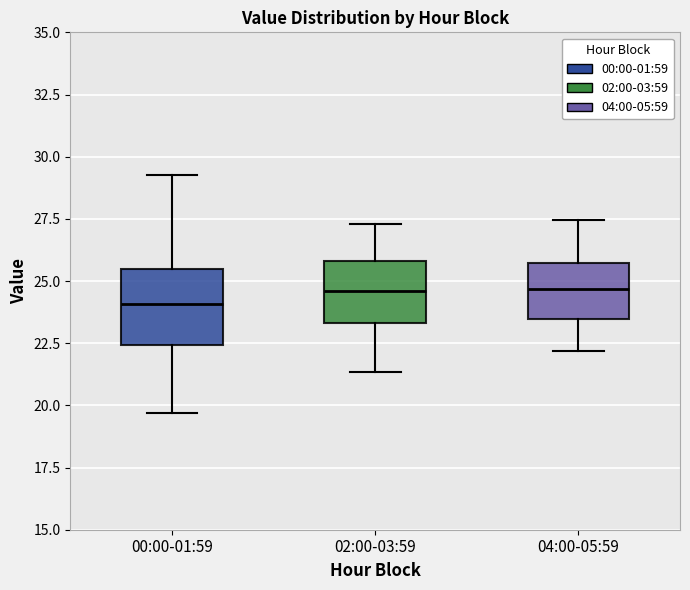

Reading left to right, transcribe this box plot: for each box, give where its median line is, the range the box spans, and where its two whiskers end, as read against the y-axis. The values are not printed on the chart, so give them approximately, as read against the axis.

00:00-01:59: median 24.0, box 22.5 to 25.5, whiskers 19.5 to 29.5
02:00-03:59: median 24.5, box 23.5 to 26.0, whiskers 21.5 to 27.5
04:00-05:59: median 24.5, box 23.5 to 25.5, whiskers 22.0 to 27.5